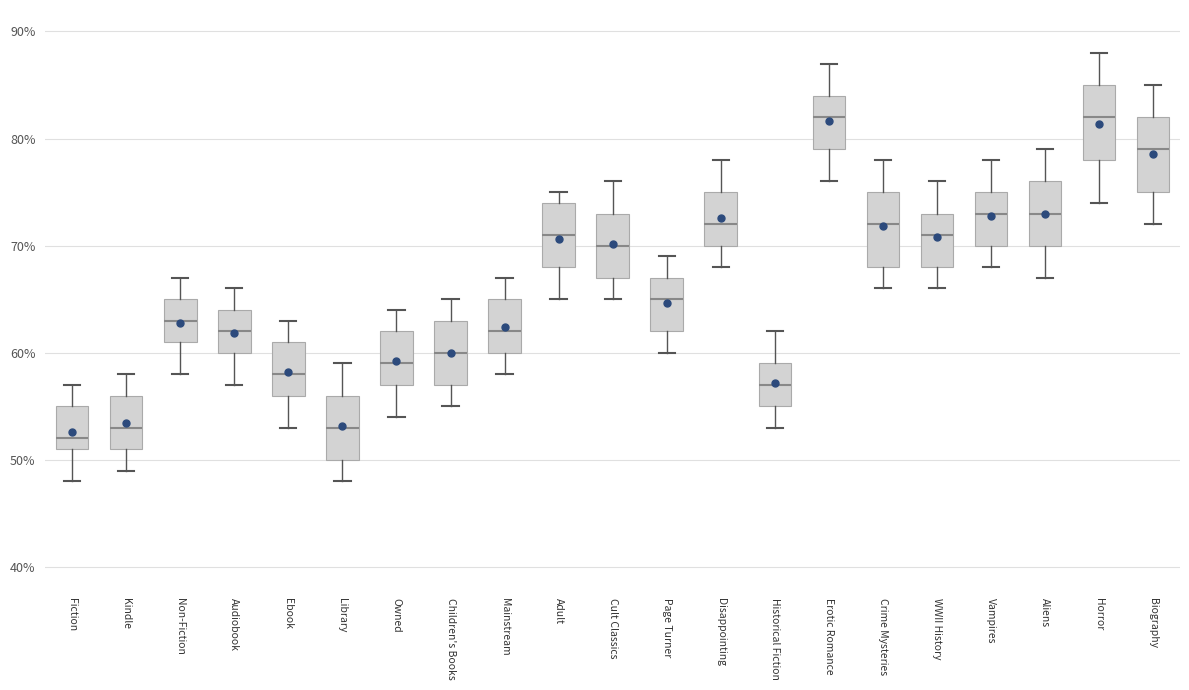

Where does the lower whisker of the box for Page Turner end on the y-axis? The values are not printed on the chart, so give them approximately, as read against the axis.

60